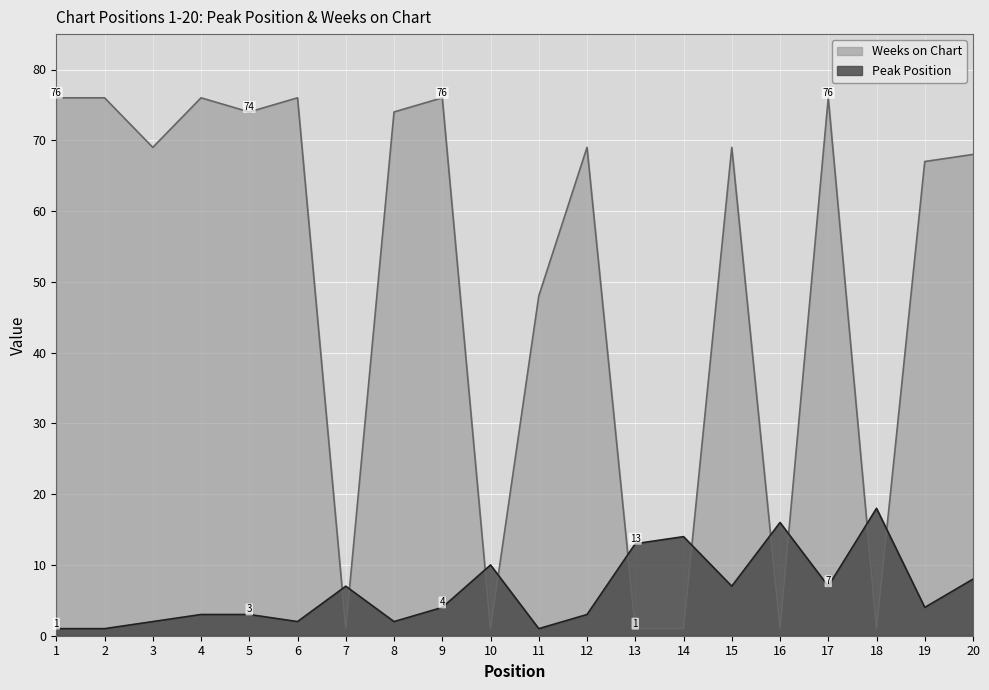

How many distinct data groups are displayed?

2